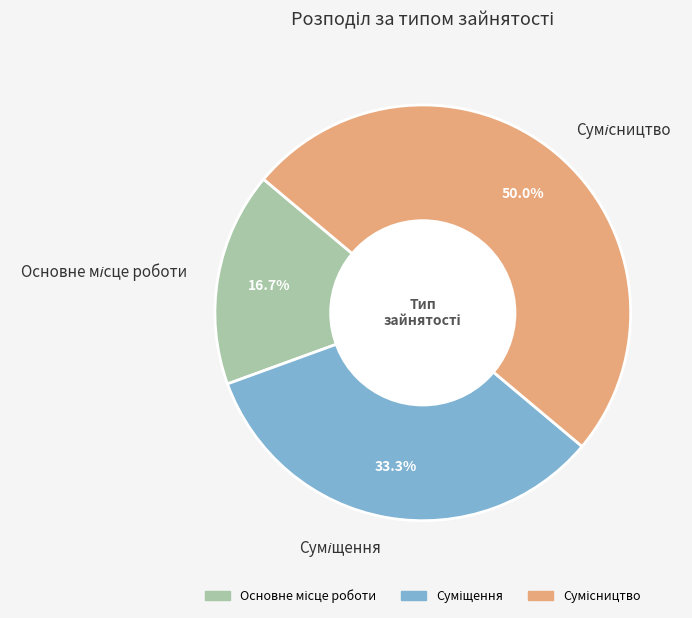

To the nearest percent, what is the average slice percentage?

33%